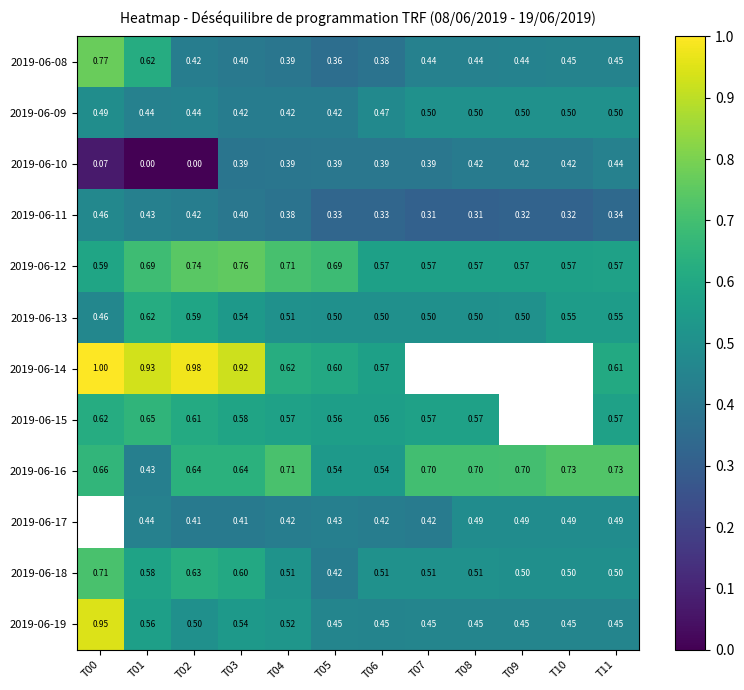

How many values in the 2019-06-14 series exceed 0?

8